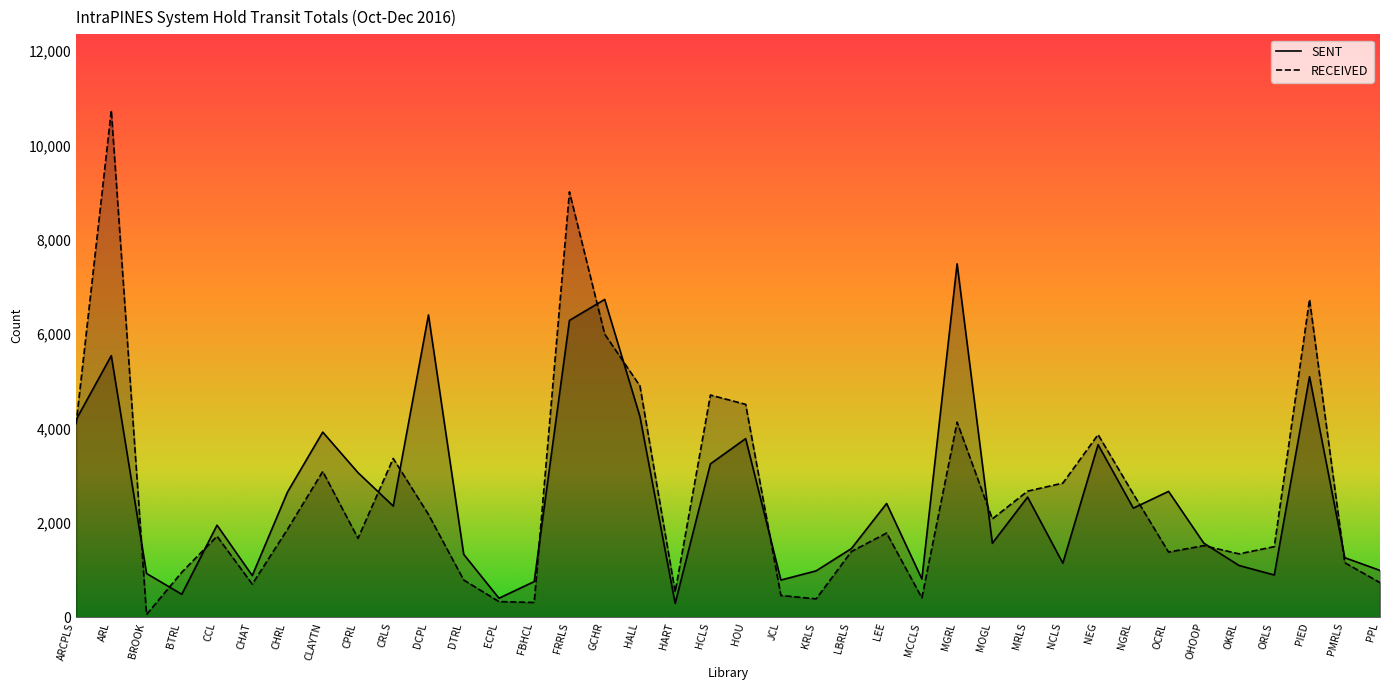

Which category has the highest value across all series?

ARL